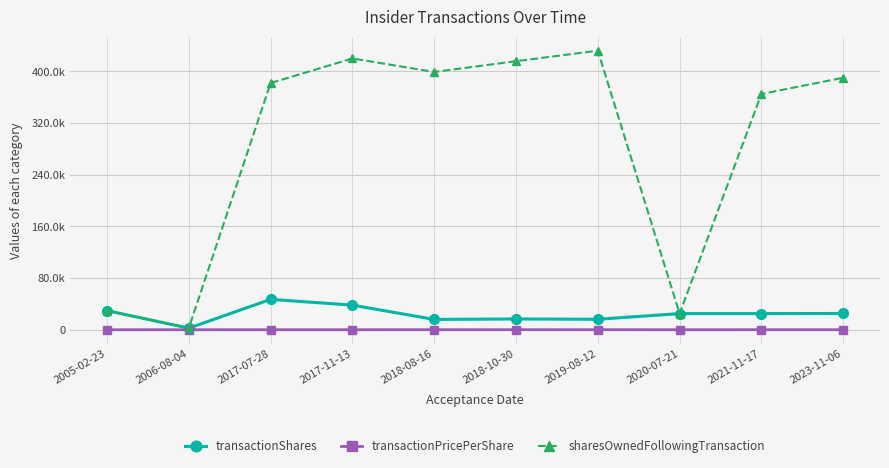

What is the difference between the maximum and second lowest values in the transactionShares series?

31058.0